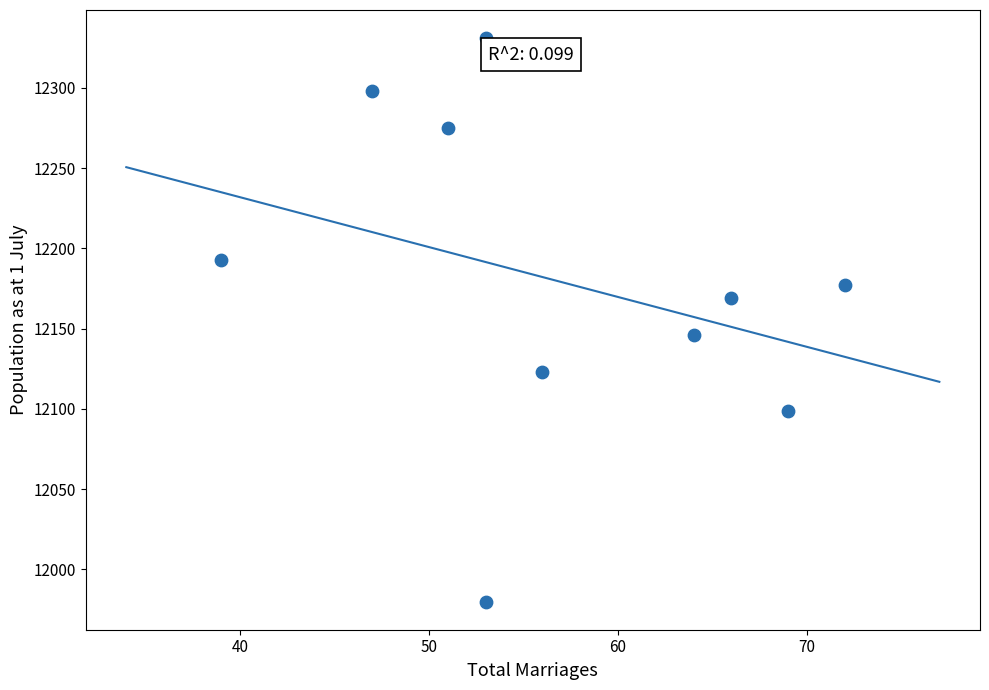

What Y value in the scatter plot is closest to 12155?

12146